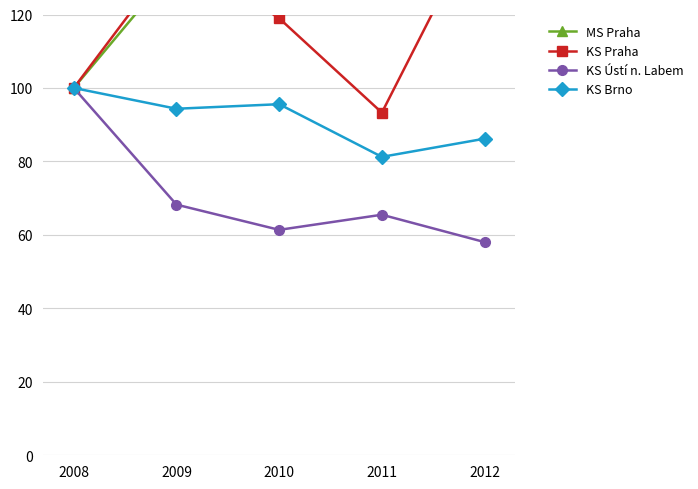

Rank the series by their average value, from lowest to highest.

KS Ústí n. Labem, KS Brno, KS Praha, MS Praha